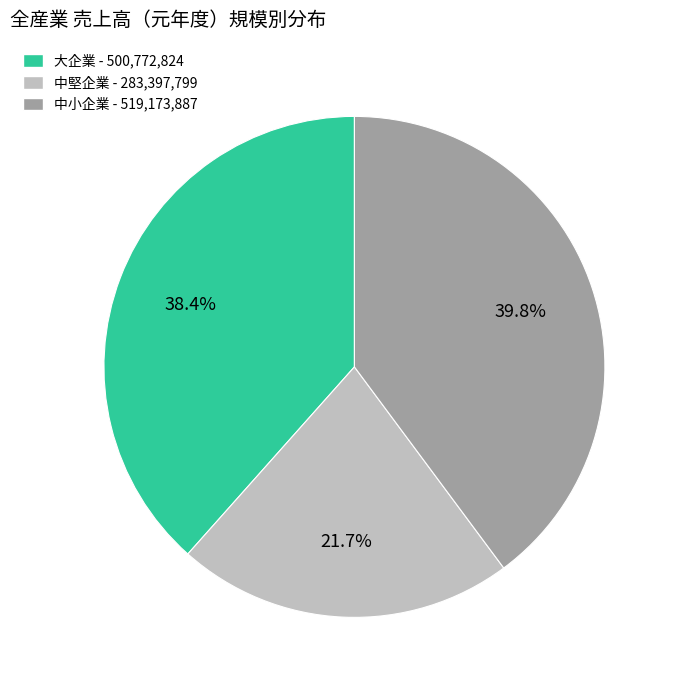

What percentage is the 中小企業 slice, to the nearest percent?

40%